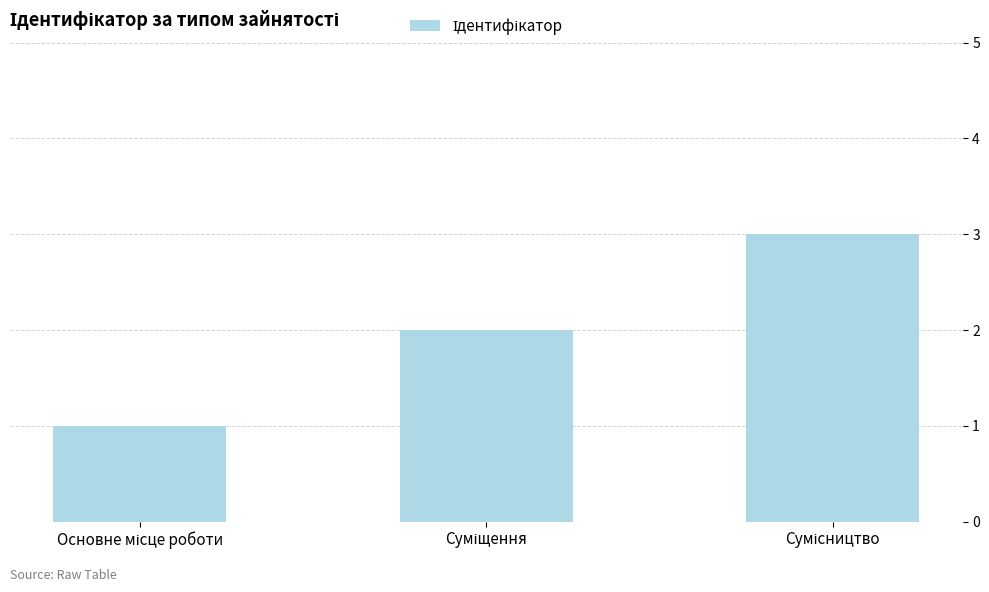

How many series are shown in this chart?

1